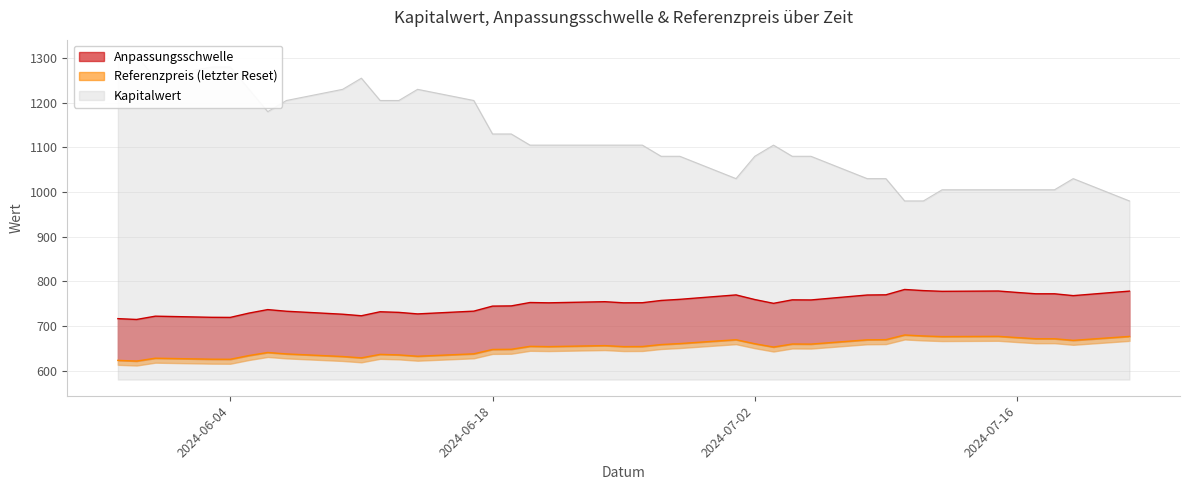

What is the difference between the maximum and minimum values in the Anpassungsschwelle series?

67.2